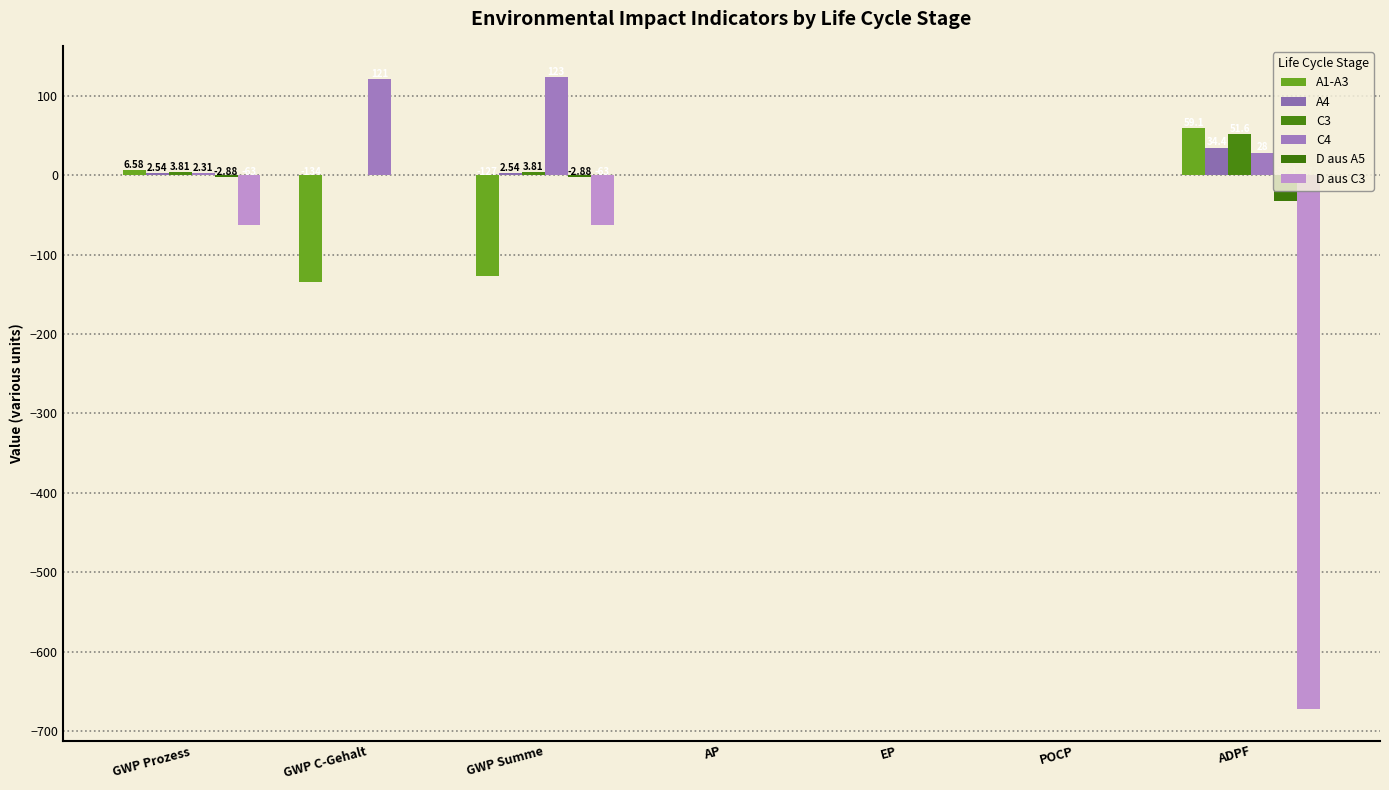

How many groups of bars are there?

7